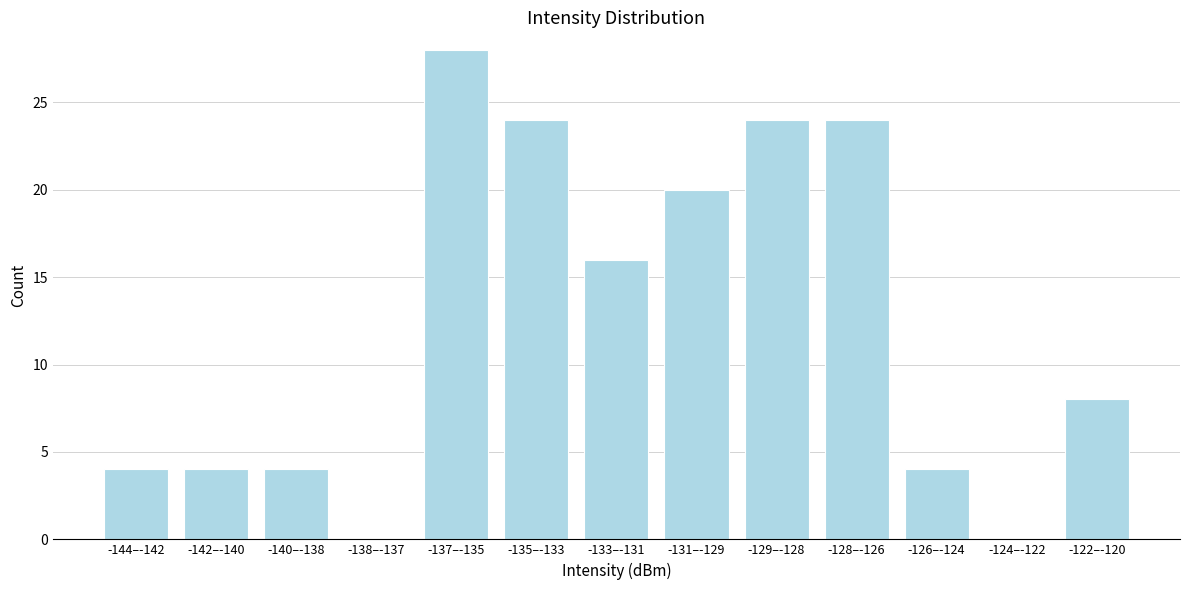

Reading left to right, list all the values displayed in this chart.

-144–-142=4	-142–-140=4	-140–-138=4	-138–-137=0	-137–-135=28	-135–-133=24	-133–-131=16	-131–-129=20	-129–-128=24	-128–-126=24	-126–-124=4	-124–-122=0	-122–-120=8